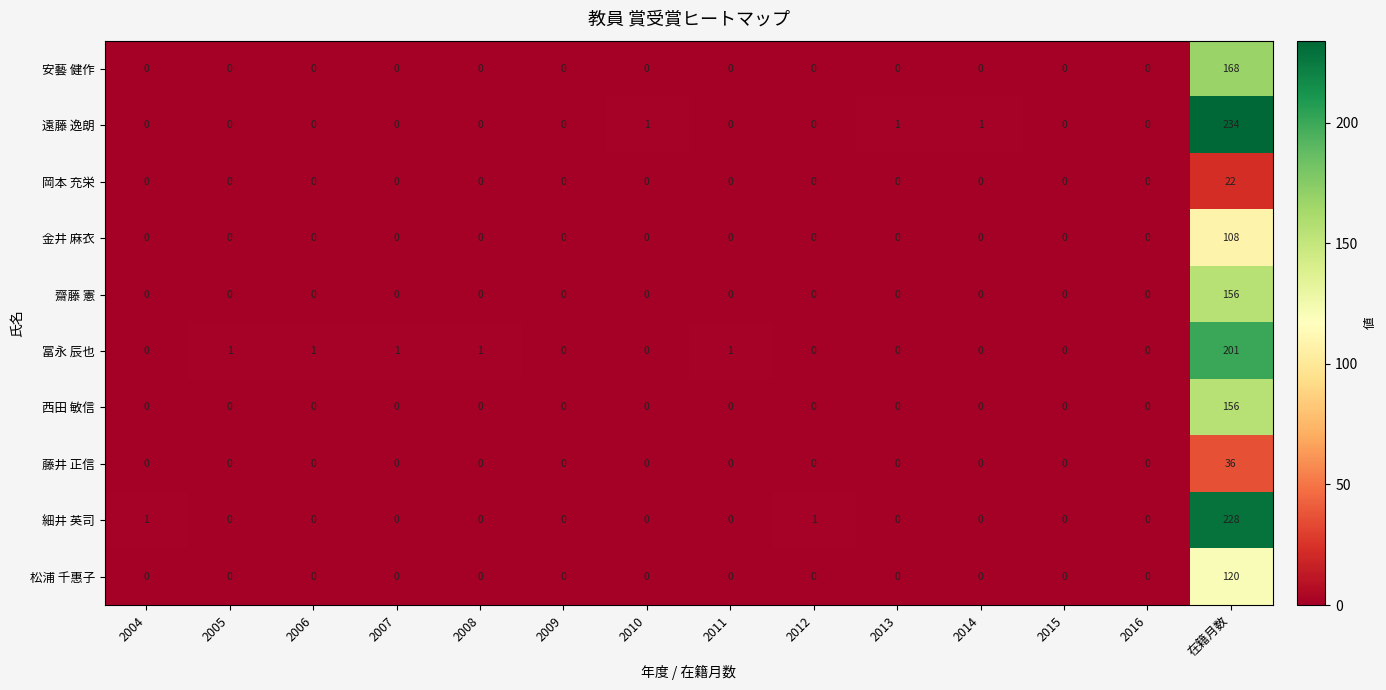

Which series has the largest total across all categories?

遠藤 逸朗